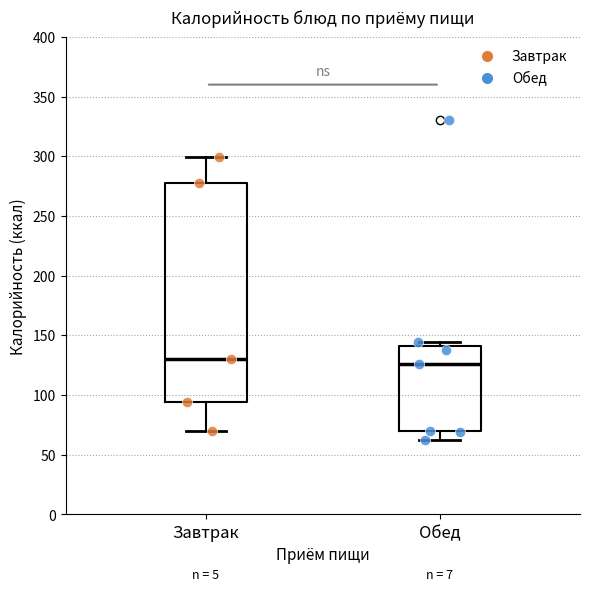

Reading left to right, transcribe this box plot: for each box, give where its median line is, the range the box spans, and where its two whiskers end, as read against the y-axis. The values are not printed on the chart, so give them approximately, as read against the axis.

Завтрак: median 130, box 95 to 280, whiskers 70 to 300
Обед: median 125, box 70 to 140, whiskers 60 to 145